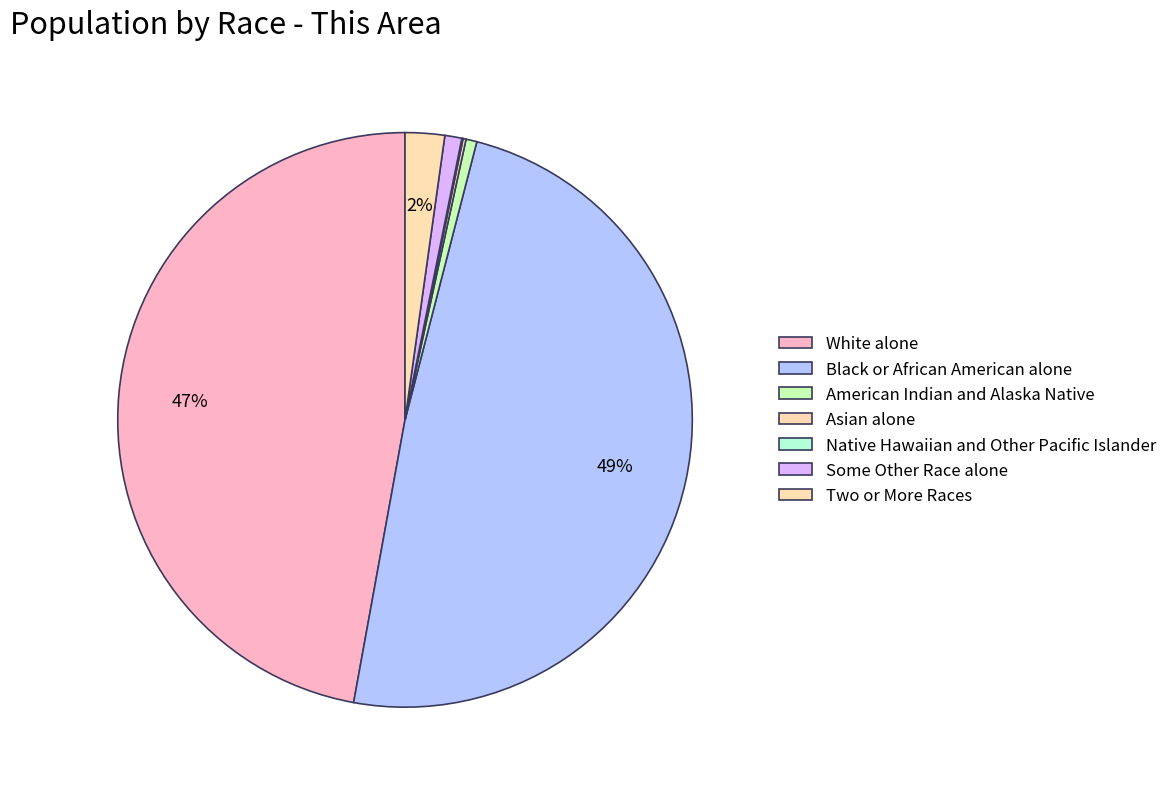

What is the total percentage of Black or African American alone and Some Other Race alone?

49.8%